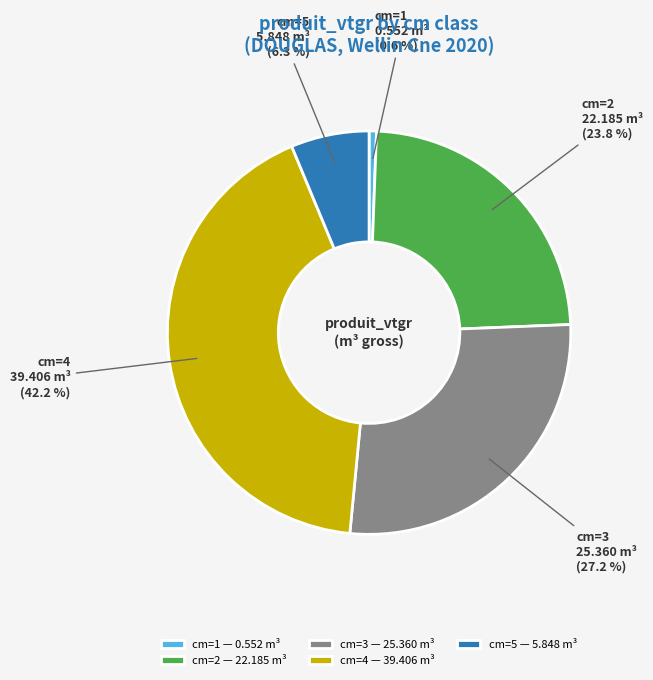

To the nearest percent, what is the difference between the cm=4 and cm=5 slice percentages?

36%